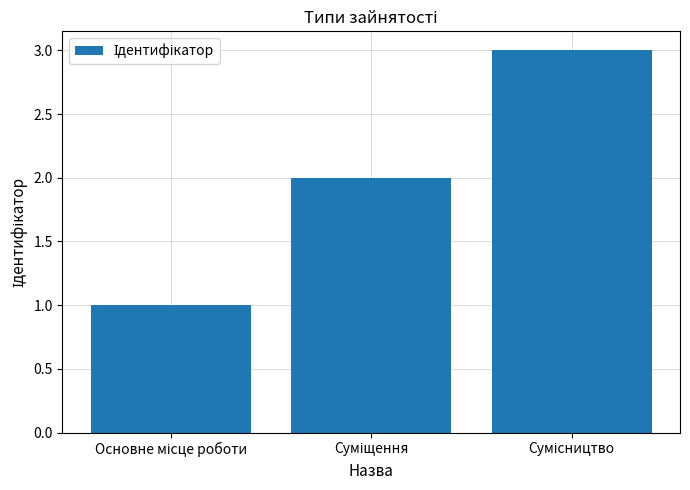

What is the greatest value displayed?

3